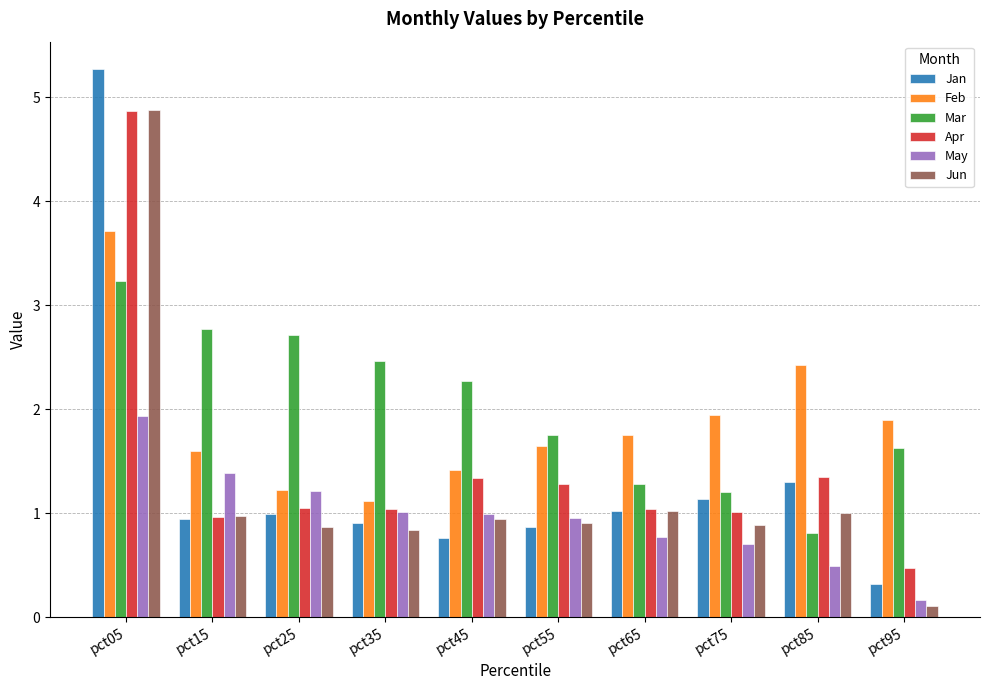

At which category does the chart reach its minimum across all series?

pct95